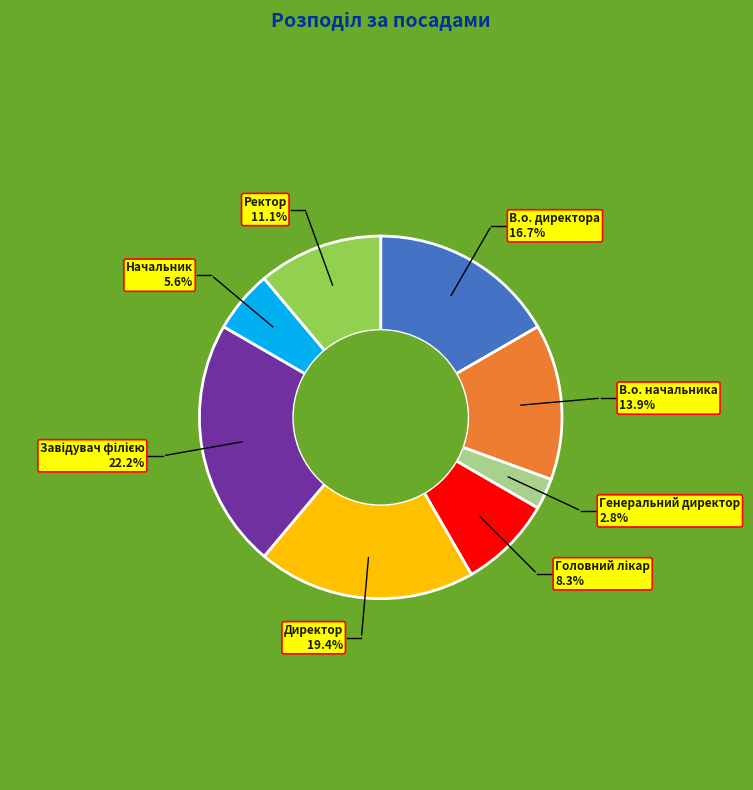

Is there any slice that represents more than half of the pie?

No